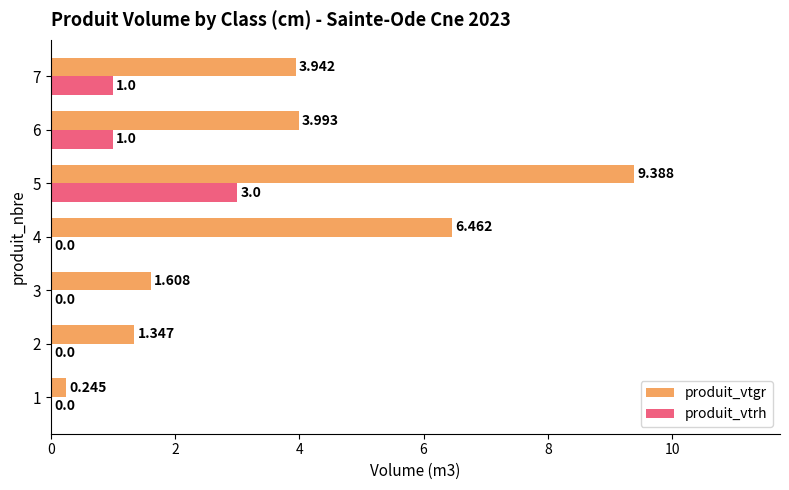

Which series changed the most between 2 and 6?

produit_vtgr